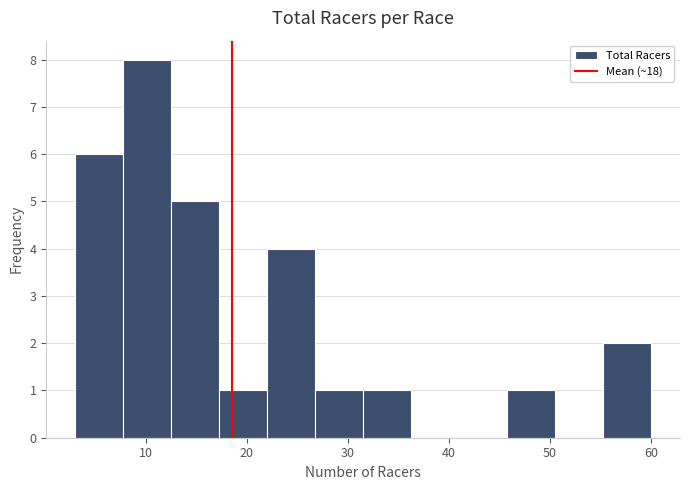

Reading left to right, list every bar in this chart as the range it spans on the x-axis followed by its height. Neither the bar edges nor the heights are printed on the chart, so give them approximately, as read against the axes.

3 to 8: 6
8 to 13: 8
13 to 17: 5
17 to 22: 1
22 to 27: 4
27 to 32: 1
32 to 36: 1
36 to 41: 0
41 to 46: 0
46 to 51: 1
51 to 55: 0
55 to 60: 2